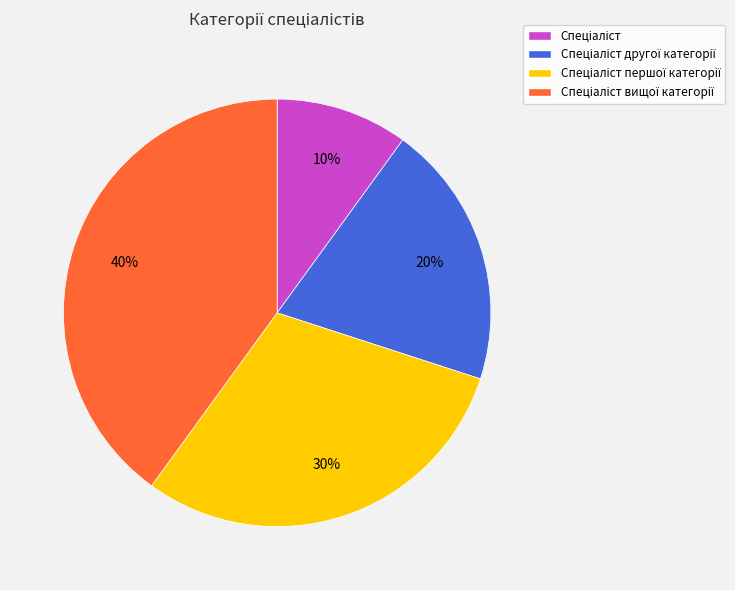

Is there any slice that represents more than half of the pie?

No